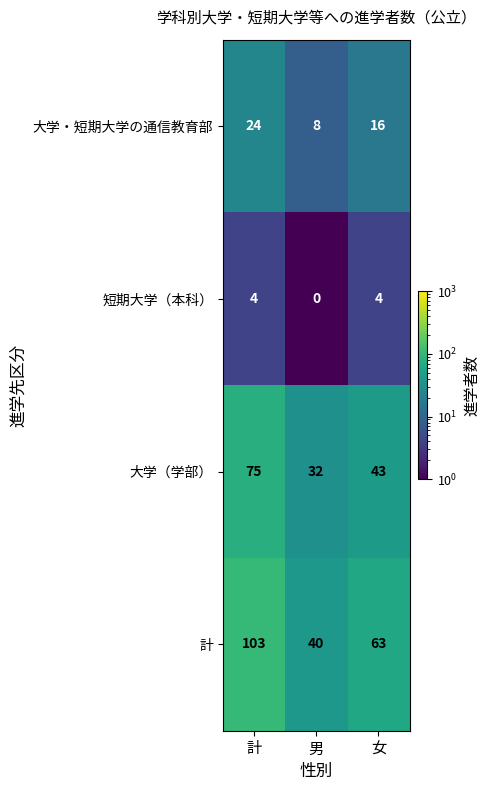

What is the smallest value displayed?

0